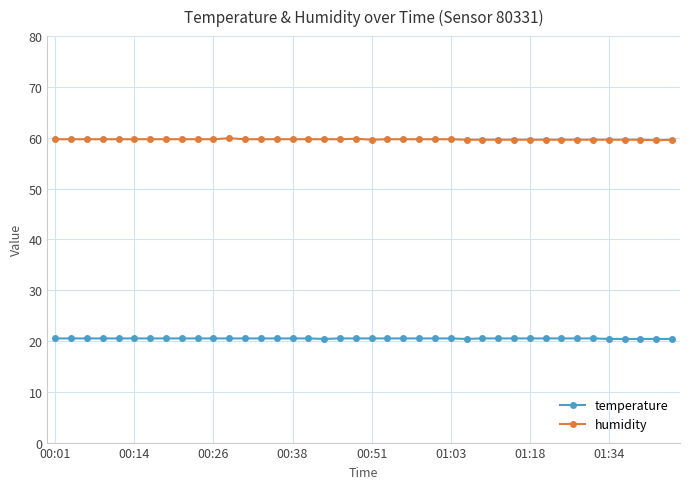

At how many categories does at least one series exceed 53?

40